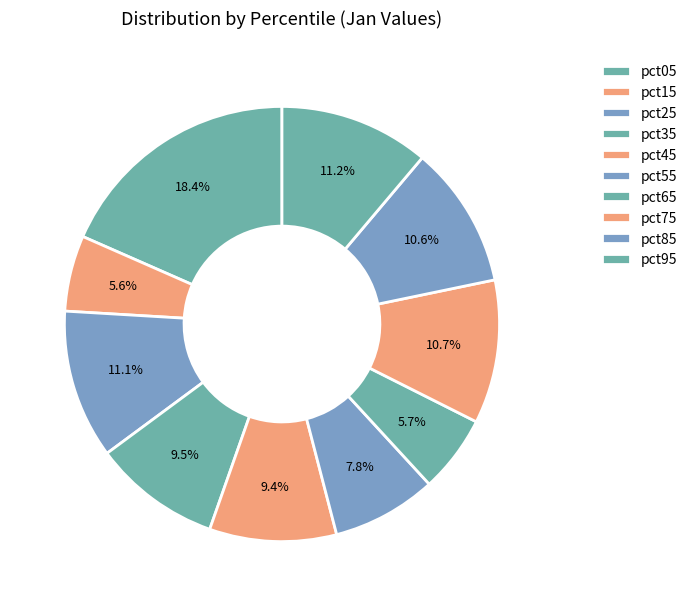

What is the largest slice in the pie chart?

pct05